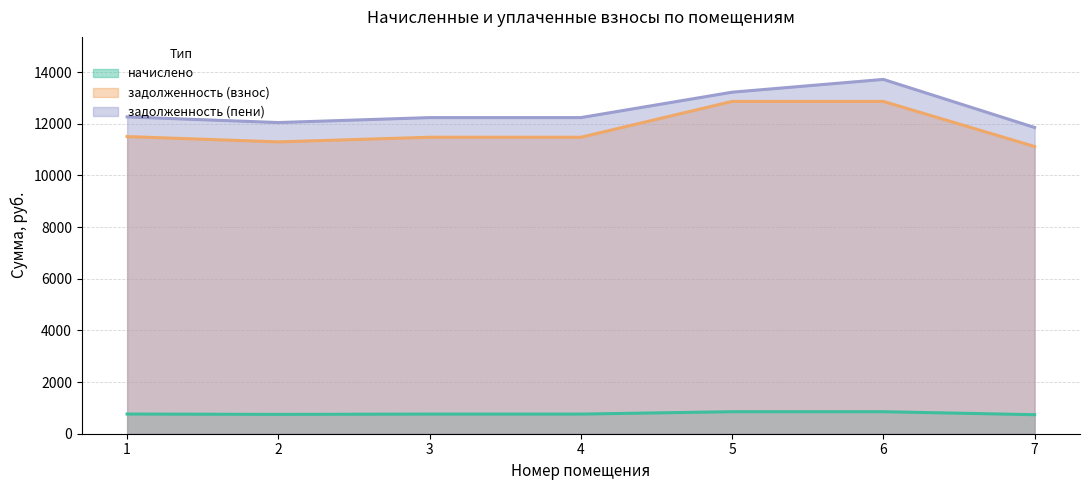

How many lines are shown in the chart?

3